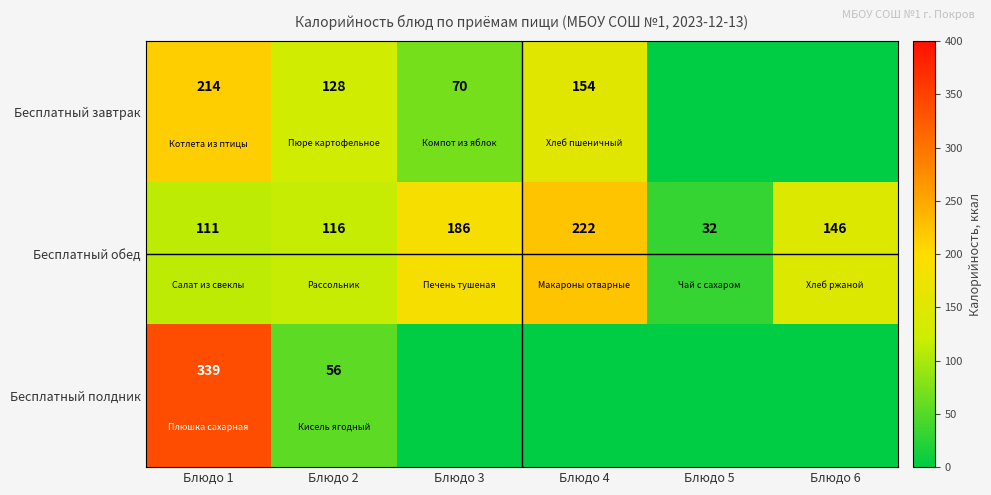

Is the value of Бесплатный обед at Блюдо 1 greater than the value of Бесплатный завтрак at Блюдо 2?

No